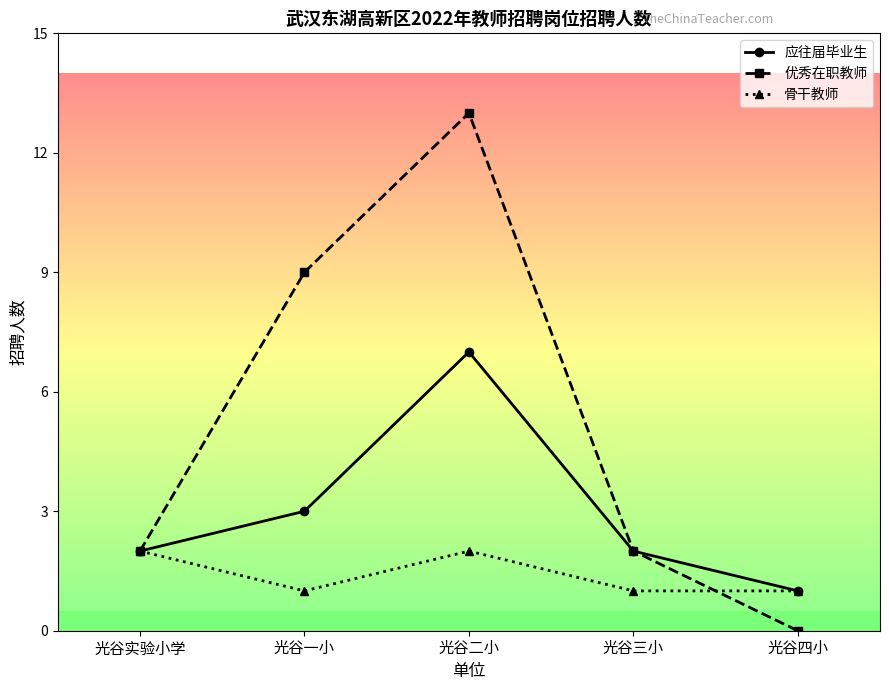

List the series in order of their overall mean, highest first.

优秀在职教师, 应往届毕业生, 骨干教师